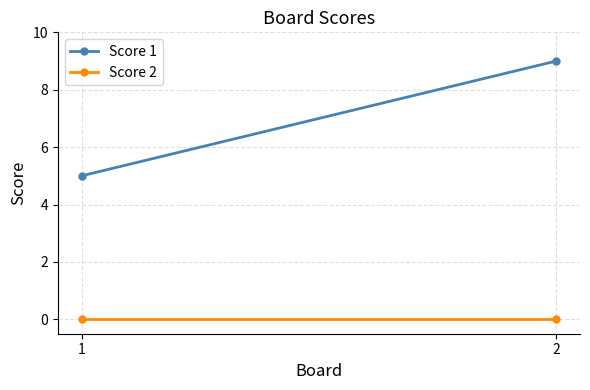

At which label does Score 1 reach its peak?

2